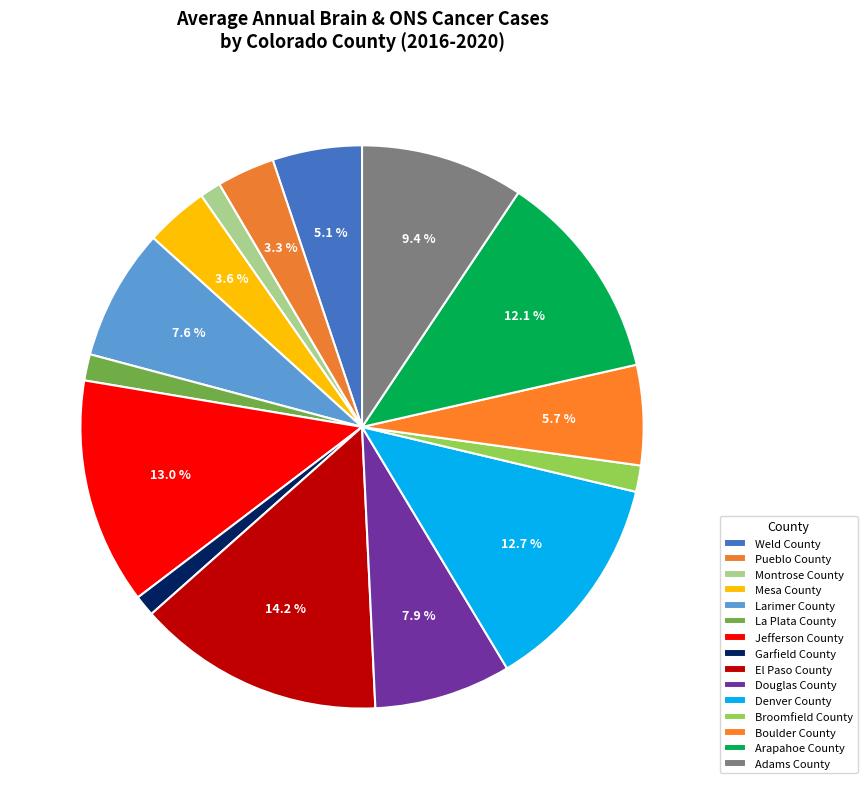

Is there any slice that represents more than half of the pie?

No